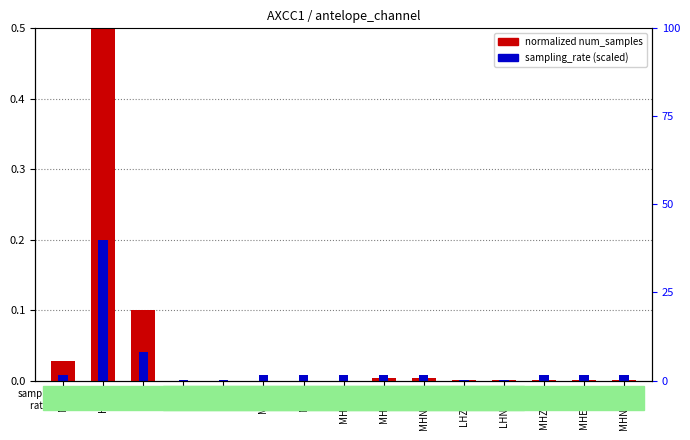

What is the maximum value shown in the chart?

0.5